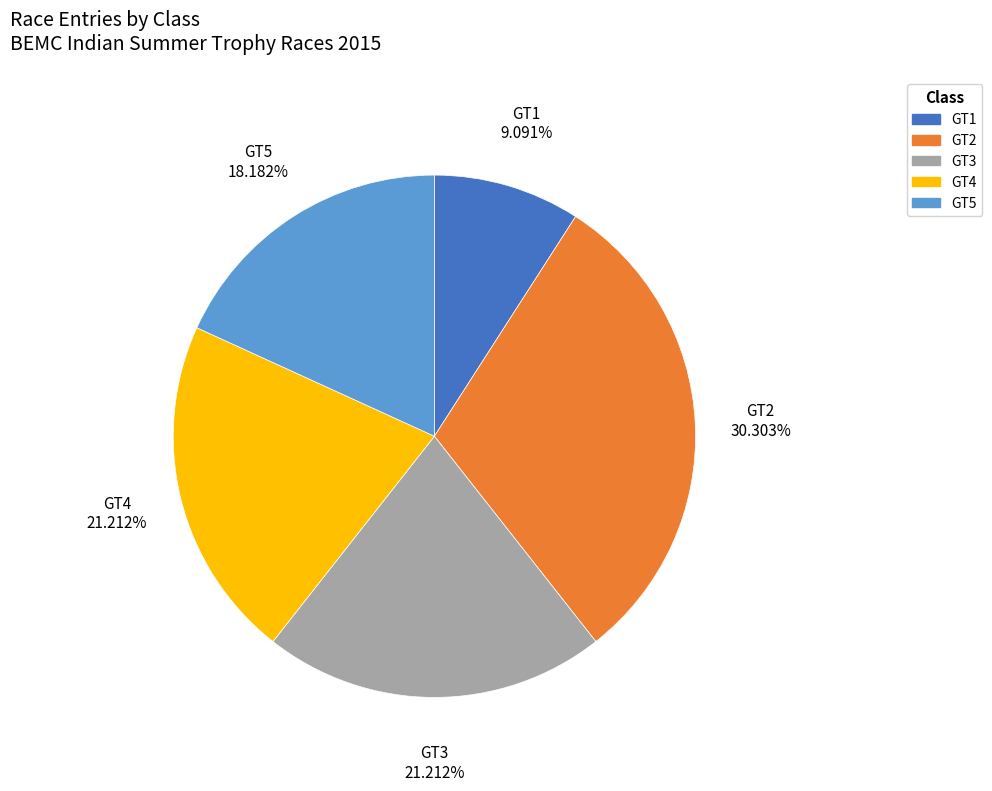

What is the ratio of the value at GT4 to the value at GT3?

1.0